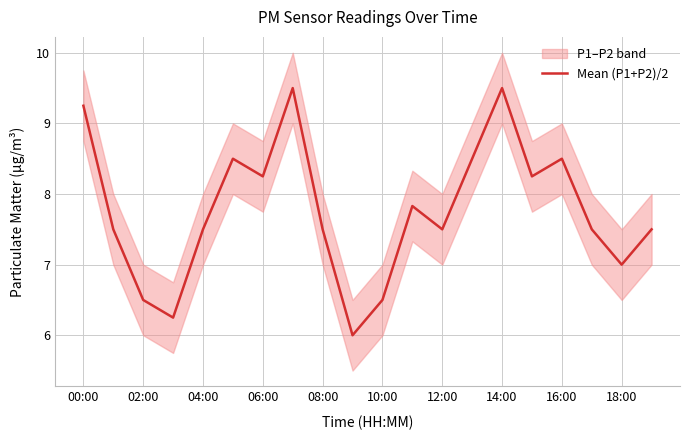

What is the maximum value for Mean (P1+P2)/2?

9.5